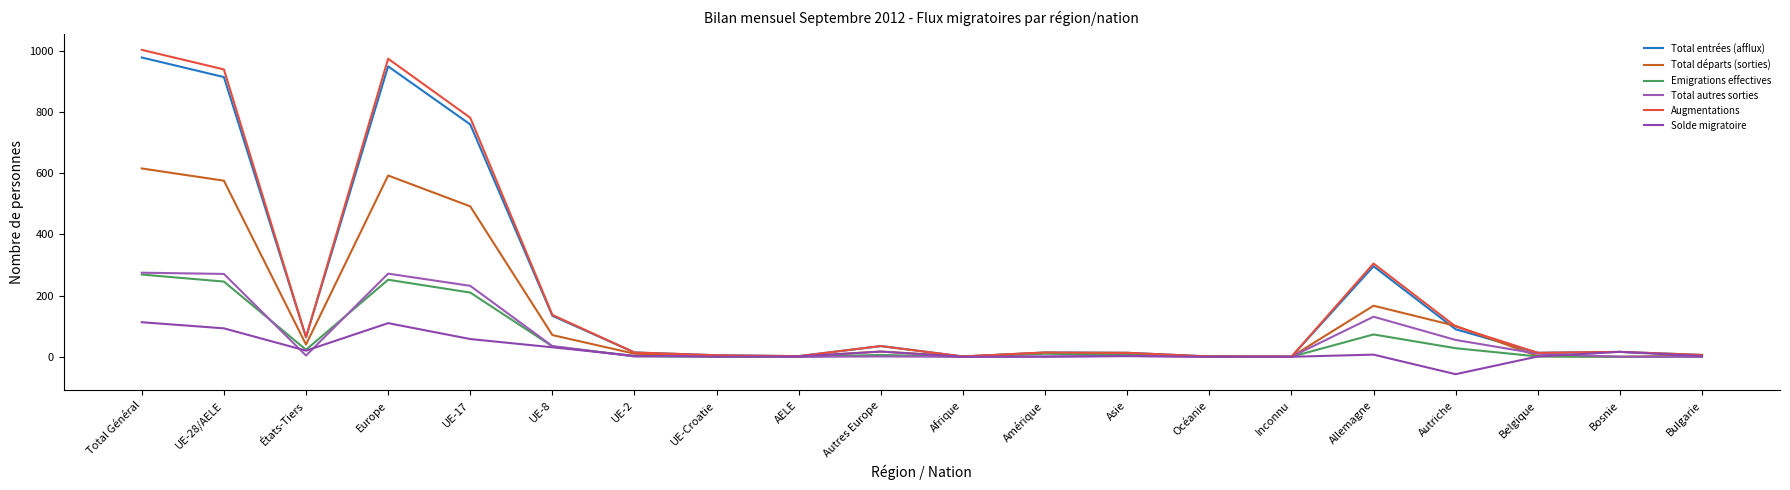

What is the average value of the Solde migratoire series?

21